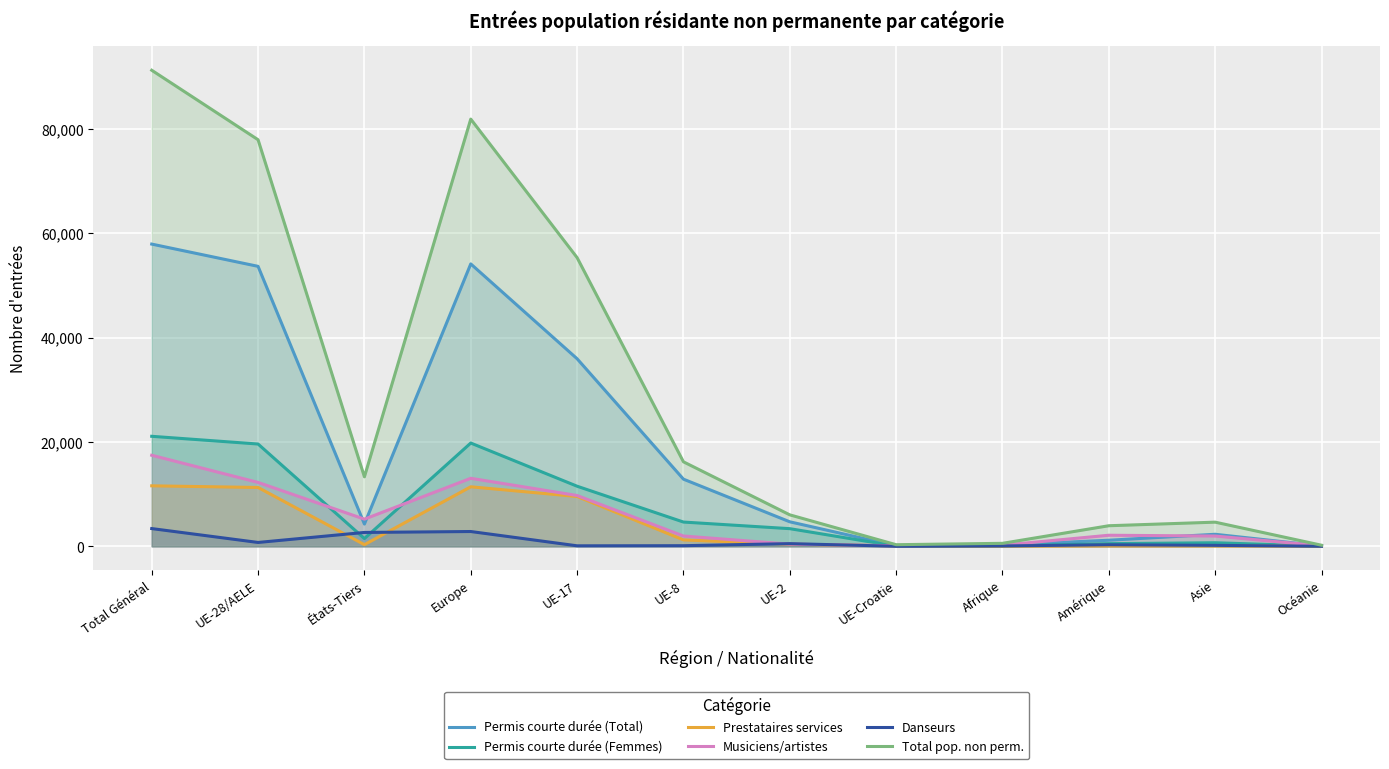

True or false: Permis courte durée (Total) has more than 0 points higher than both neighbors.

True